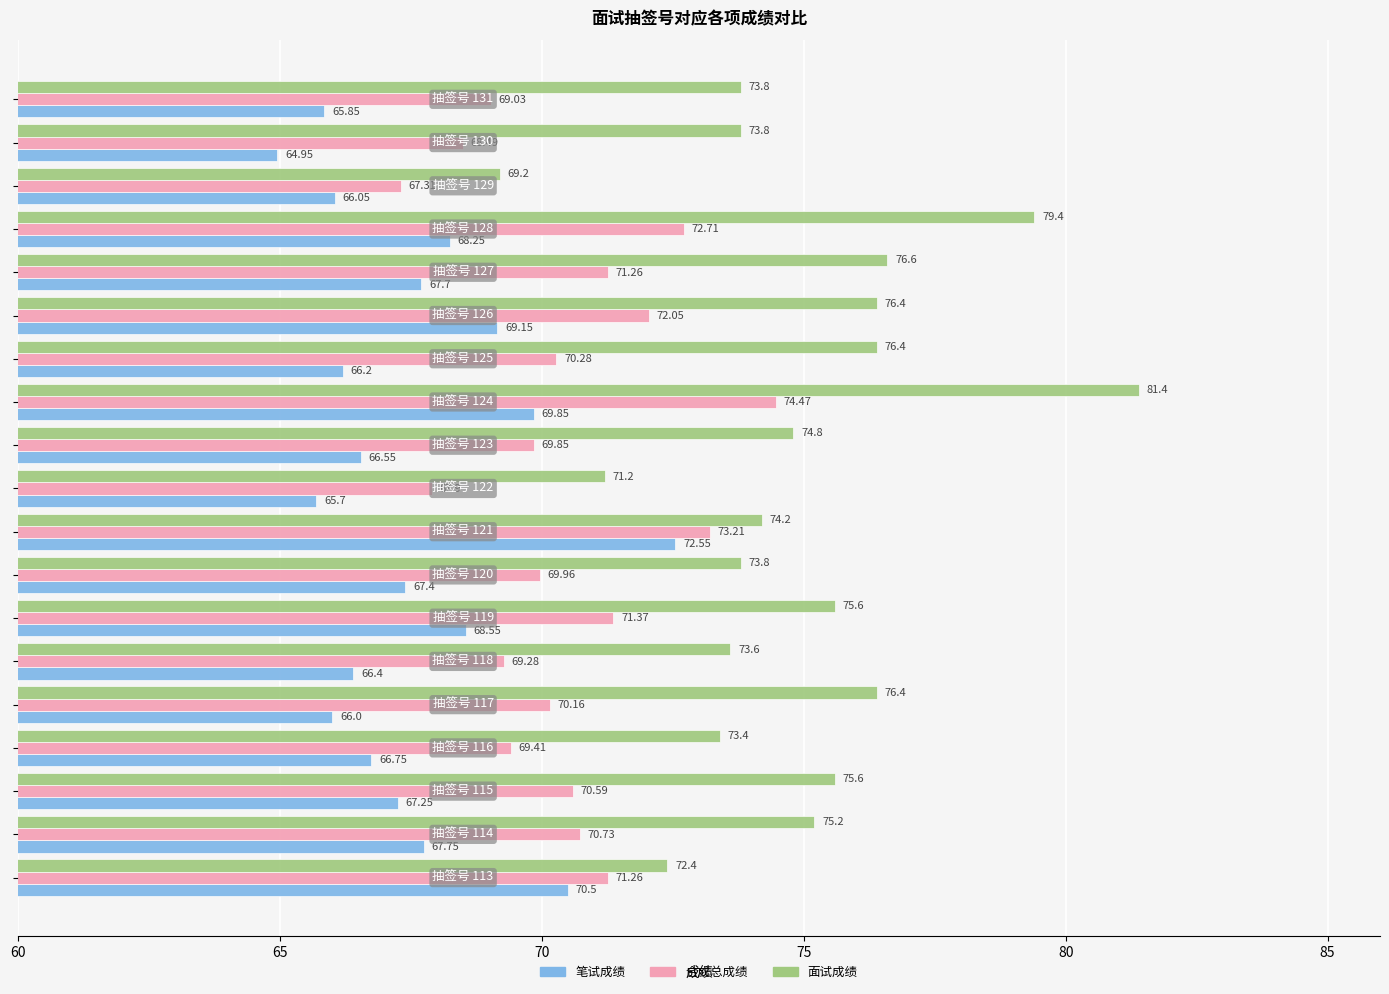

What is the difference between the maximum and minimum values in the 面试成绩 series?

12.2